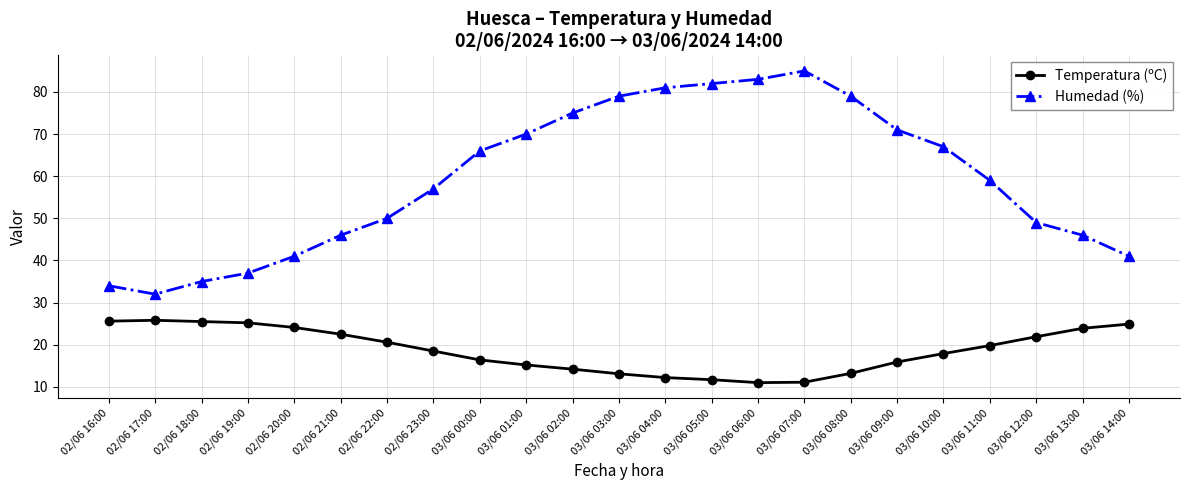

What is the total value across all series at 03/06 10:00?

84.9